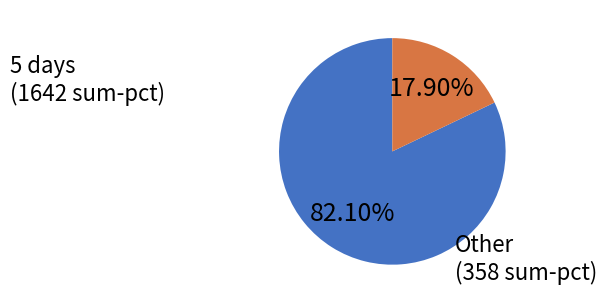

Which category has the smallest portion of the pie?

Other